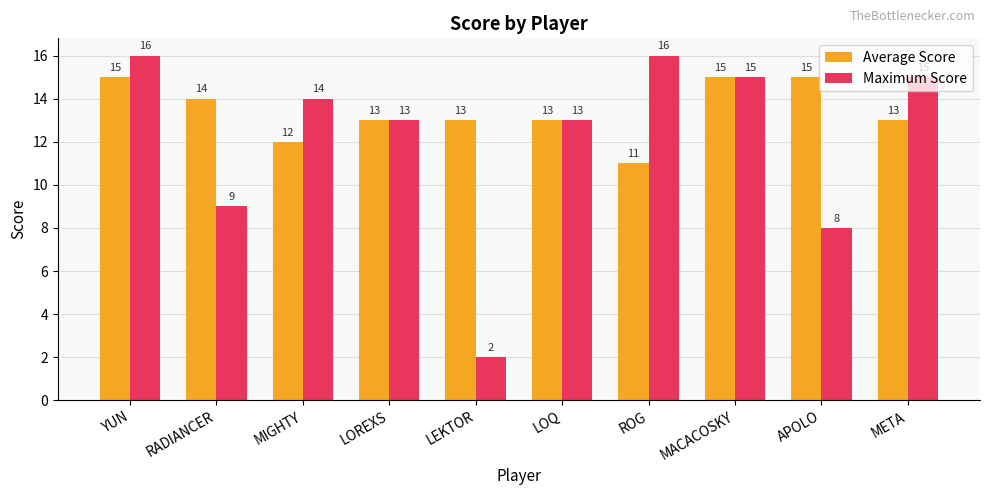

How many bars are there in total?

20